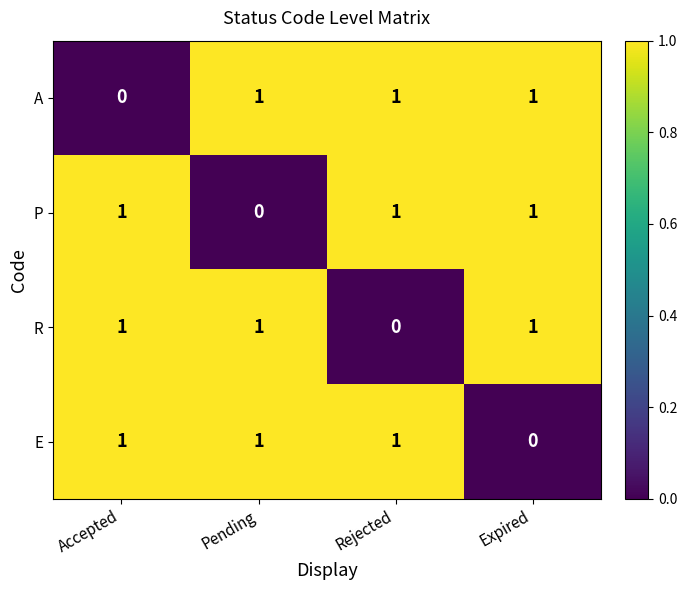

Reading left to right, what are all the values shown in this chart?

A: Accepted=0	Pending=1	Rejected=1	Expired=1
P: Accepted=1	Pending=0	Rejected=1	Expired=1
R: Accepted=1	Pending=1	Rejected=0	Expired=1
E: Accepted=1	Pending=1	Rejected=1	Expired=0